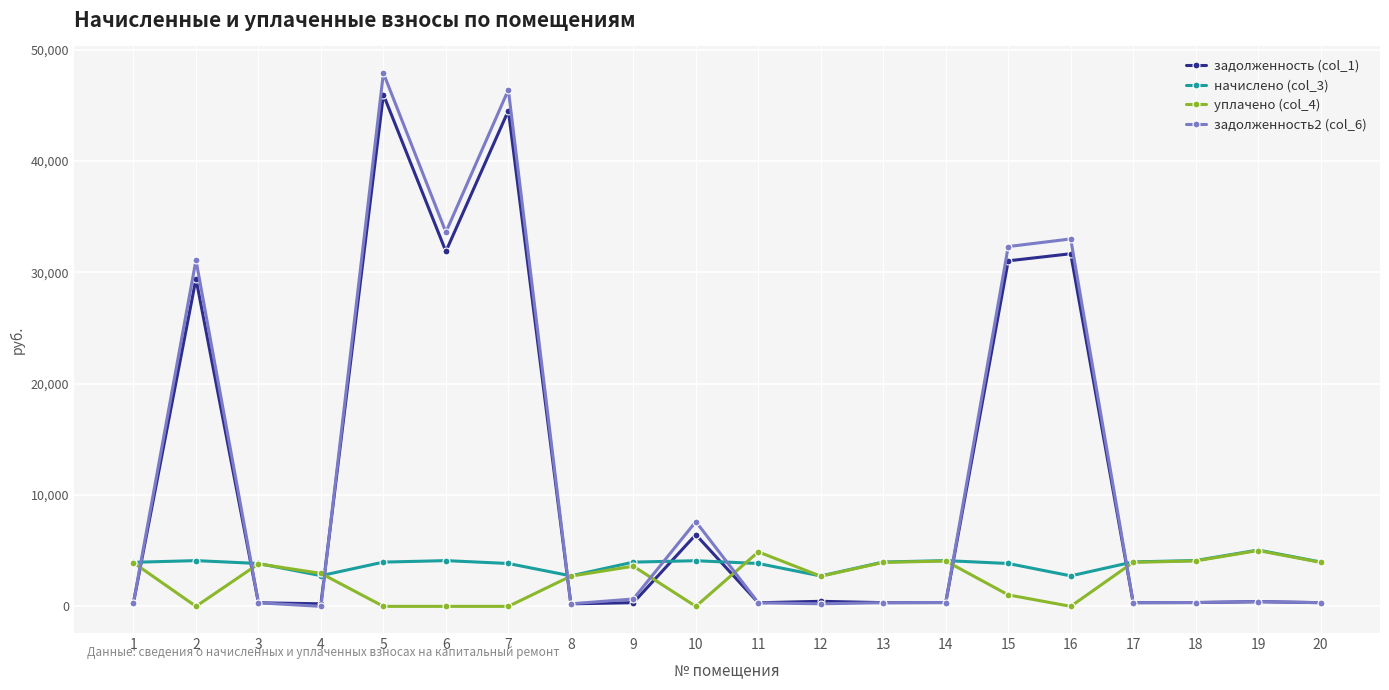

Which series has the widest spread of values?

задолженность2 (col_6)